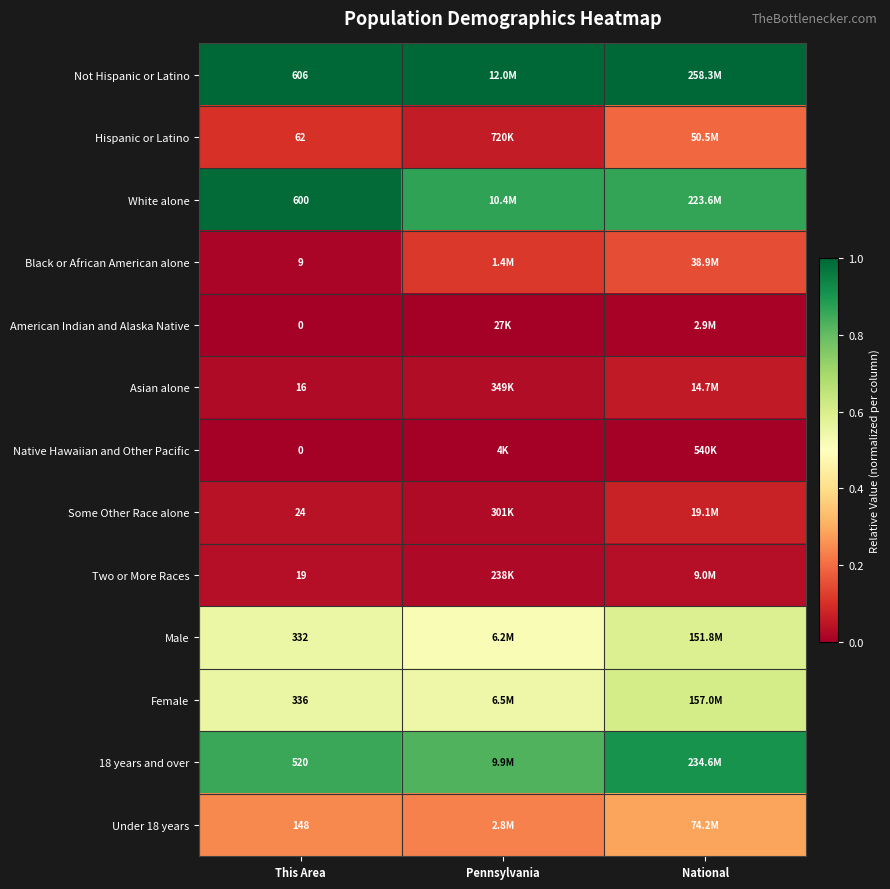

At which label is Native Hawaiian and Other Pacific closest to 0?

This Area